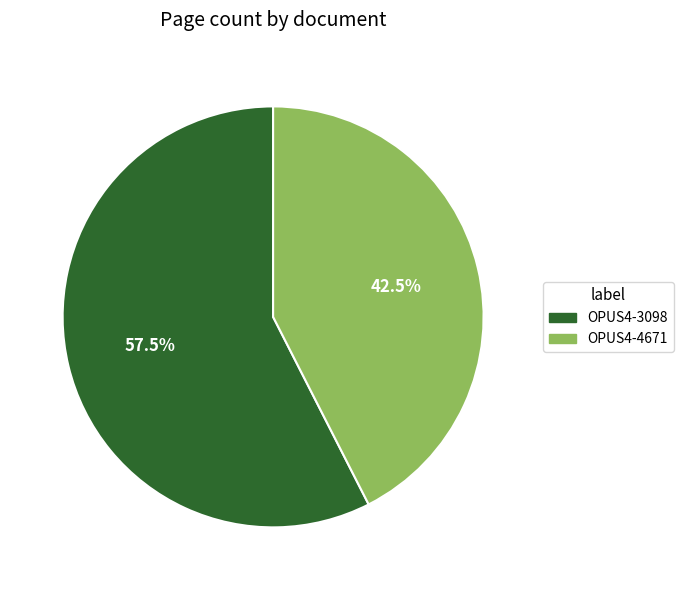

What is the total percentage of OPUS4-4671 and OPUS4-3098?

100.0%